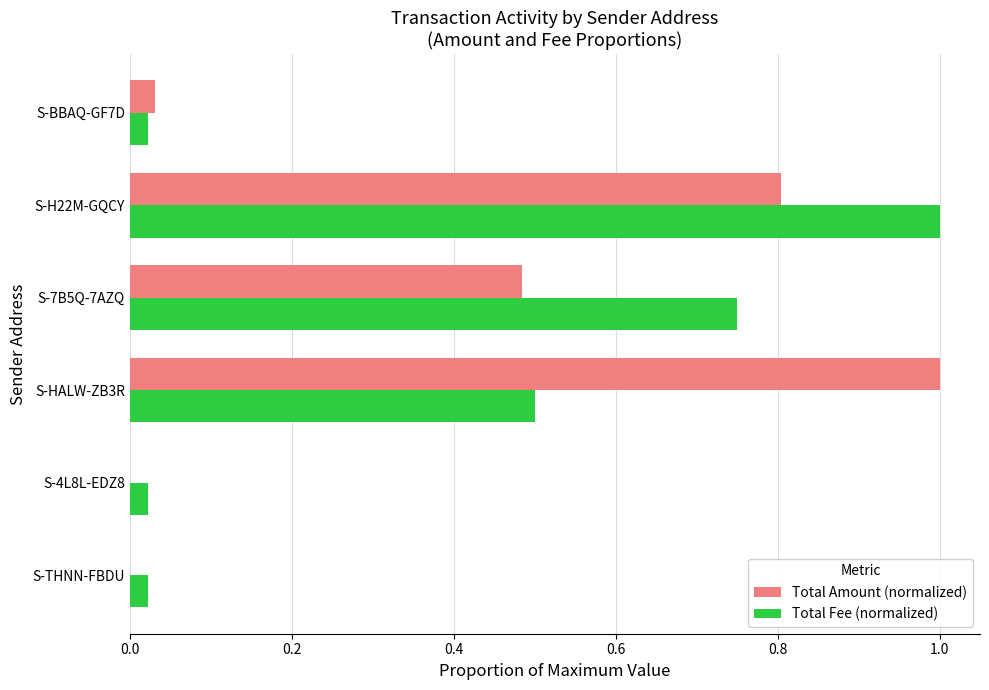

Is it true that Total Fee (normalized) equals 0.8 at S-7B5Q-7AZQ?

True